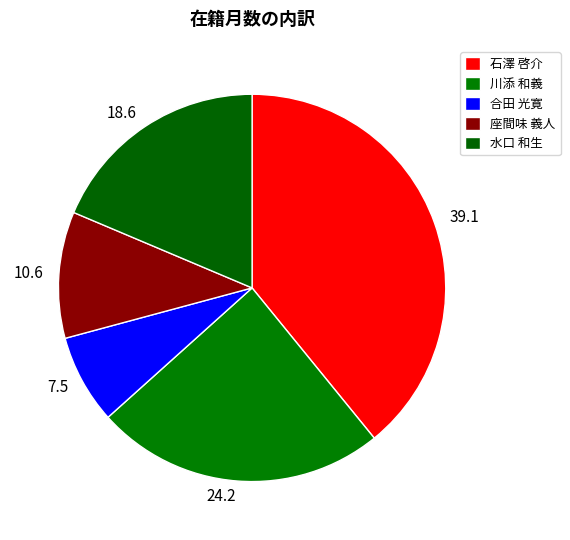

Which category has the smallest portion of the pie?

合田 光寛